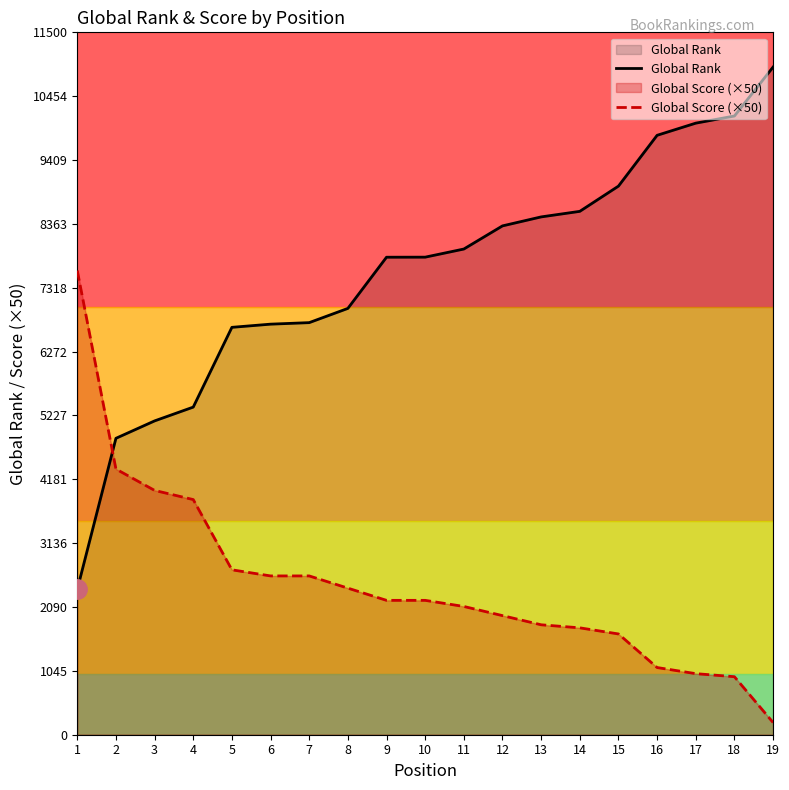

True or false: Global Score (×50) has more than 1 points higher than both neighbors.

False